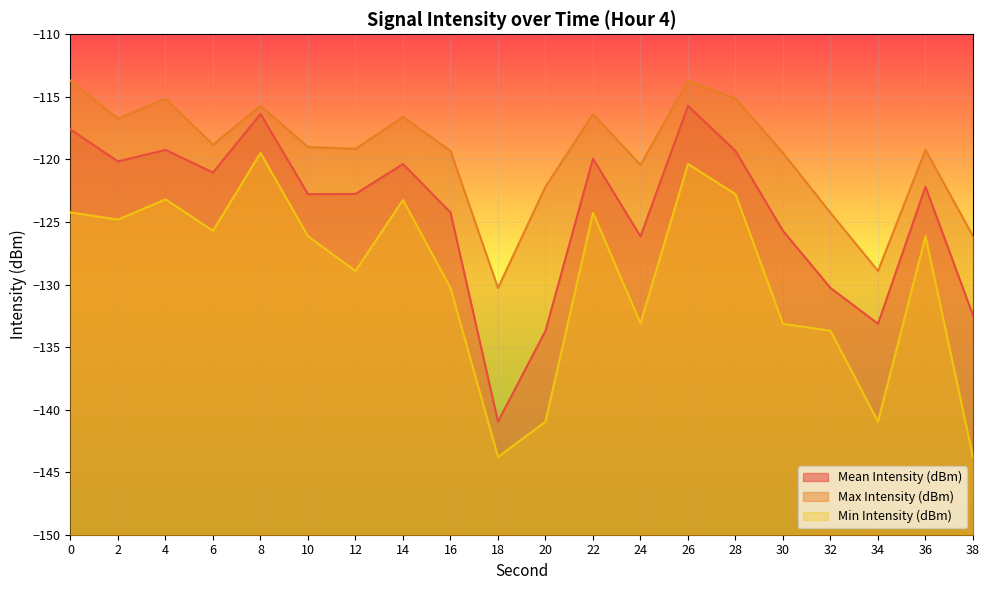

What is the lowest value of the Mean Intensity (dBm) series?

-141.0